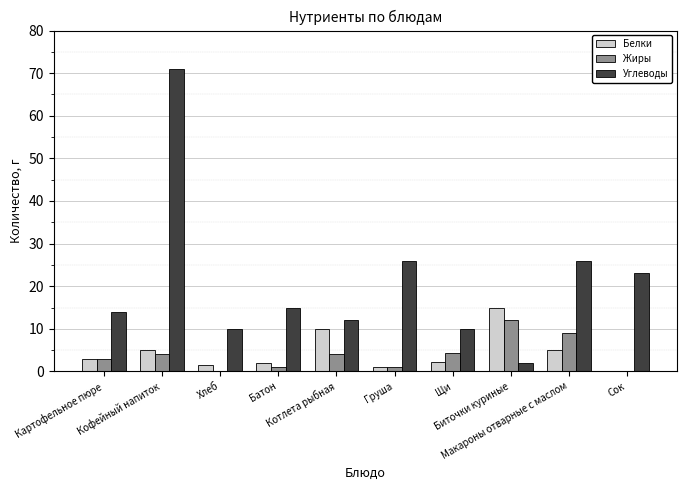

Which series has the largest total across all categories?

Углеводы